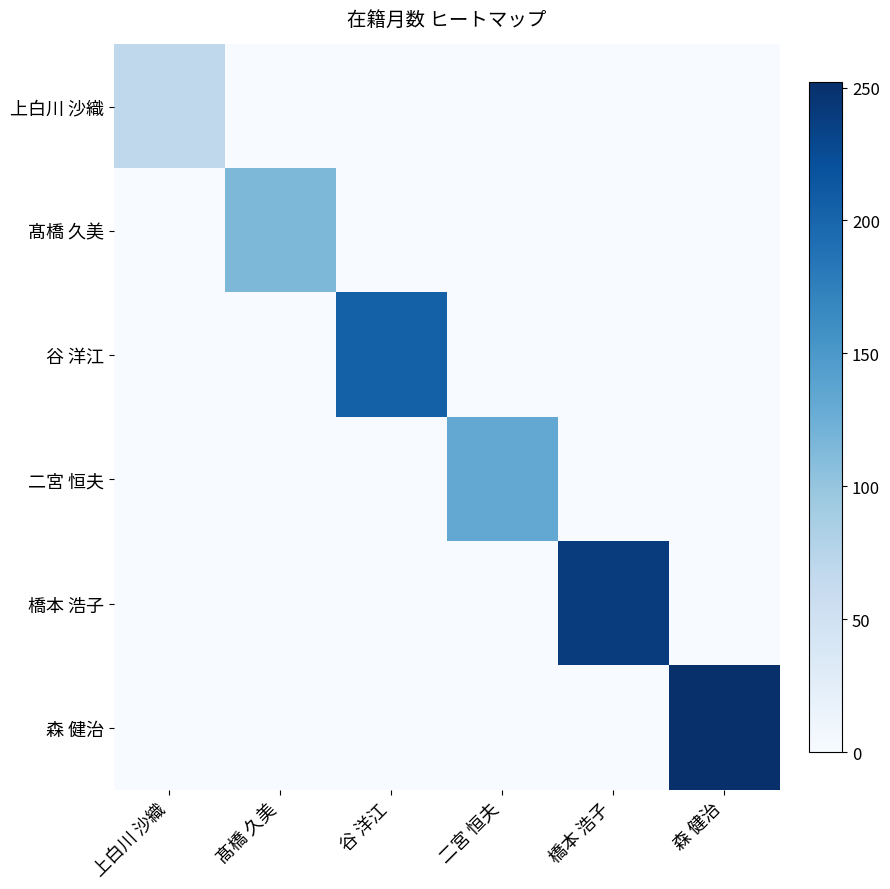

Reading right to left, transcribe all the data shown in this chart.

上白川 沙織: 森 健治=0	橋本 浩子=0	二宮 恒夫=0	谷 洋江=0	髙橋 久美=0	上白川 沙織=68
髙橋 久美: 森 健治=0	橋本 浩子=0	二宮 恒夫=0	谷 洋江=0	髙橋 久美=115	上白川 沙織=0
谷 洋江: 森 健治=0	橋本 浩子=0	二宮 恒夫=0	谷 洋江=204	髙橋 久美=0	上白川 沙織=0
二宮 恒夫: 森 健治=0	橋本 浩子=0	二宮 恒夫=132	谷 洋江=0	髙橋 久美=0	上白川 沙織=0
橋本 浩子: 森 健治=0	橋本 浩子=240	二宮 恒夫=0	谷 洋江=0	髙橋 久美=0	上白川 沙織=0
森 健治: 森 健治=252	橋本 浩子=0	二宮 恒夫=0	谷 洋江=0	髙橋 久美=0	上白川 沙織=0